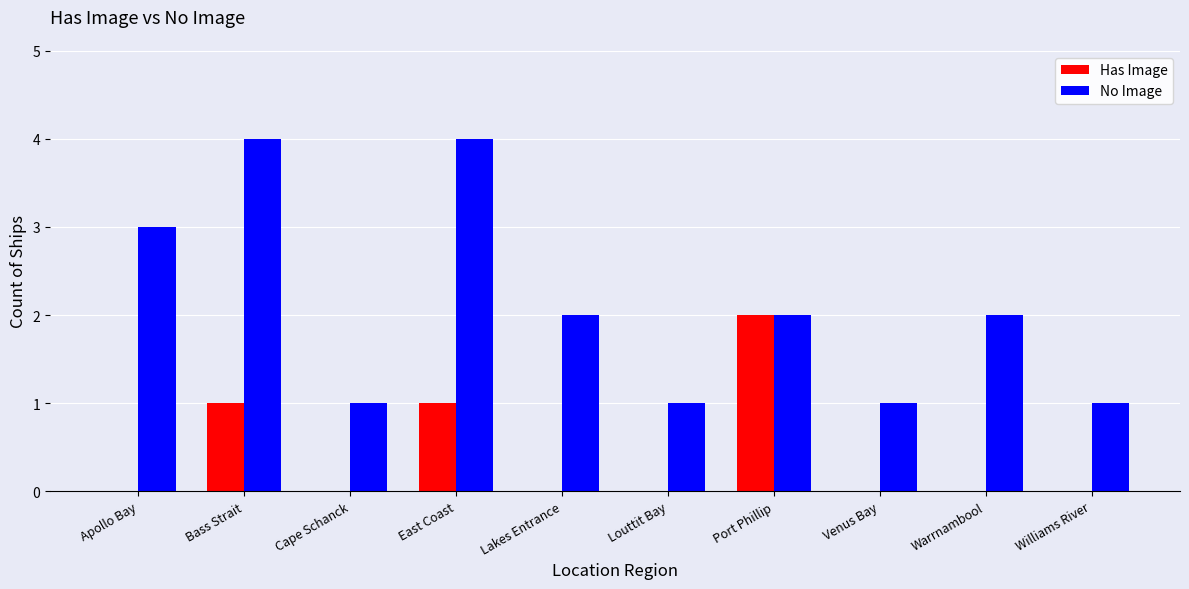

Is the value of No Image at Bass Strait greater than the value of Has Image at Apollo Bay?

Yes